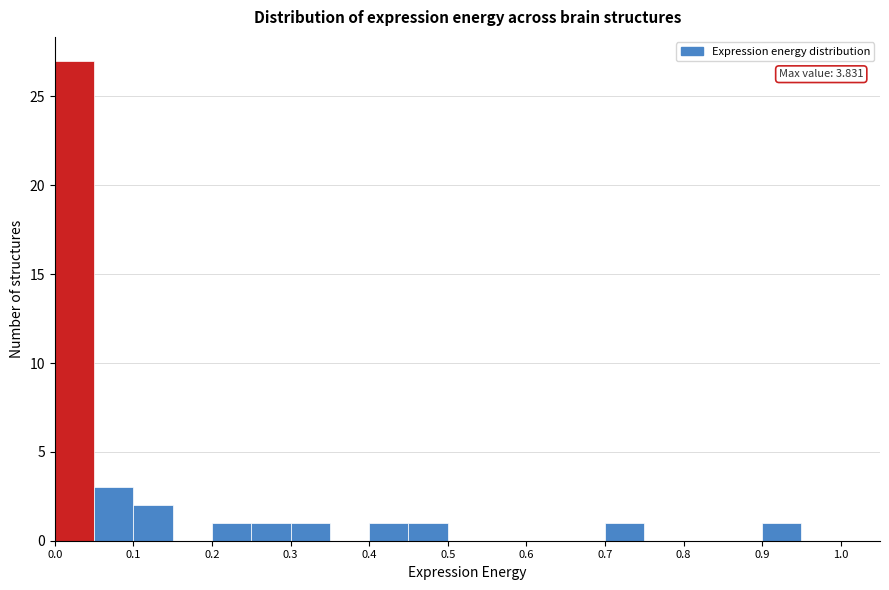

Over which range of the x-axis is the bar tallest?

0.00 to 0.05